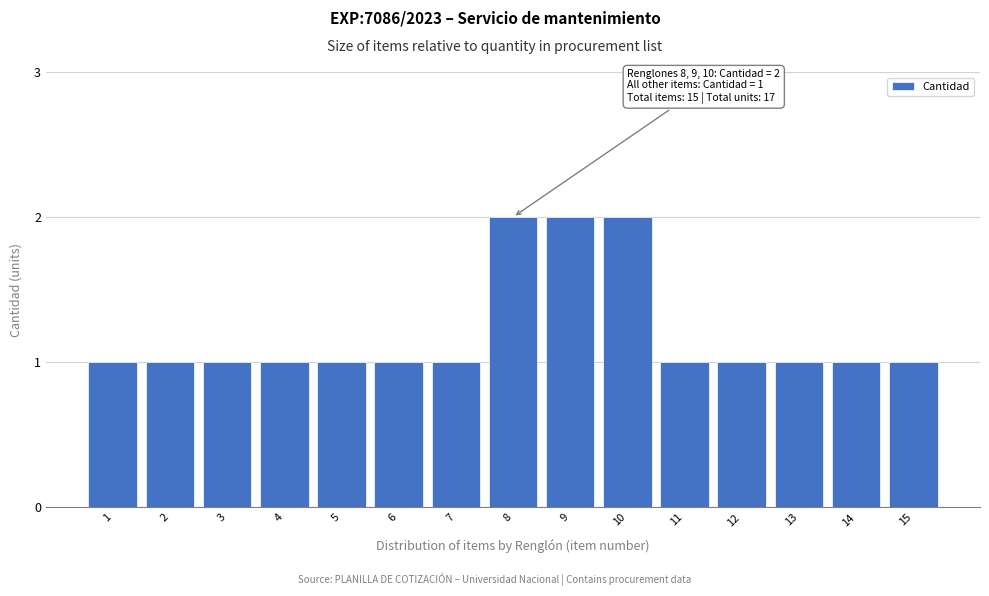

Reading left to right, what are all the values shown in this chart?

1	1	1	1	1	1	1	2	2	2	1	1	1	1	1